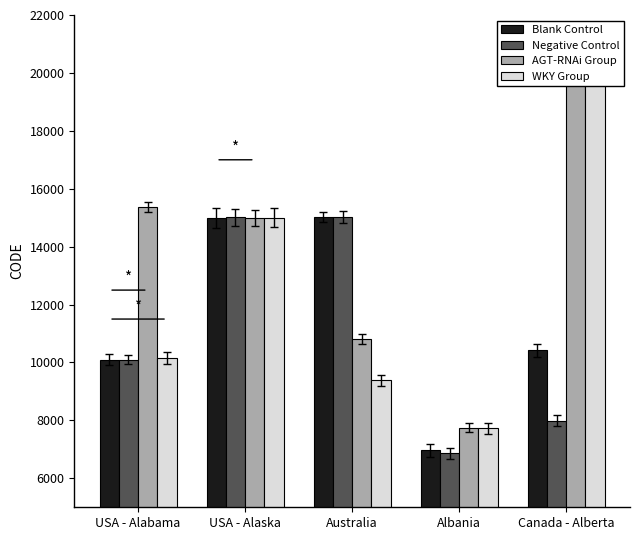

List the labels in order of WKY Group value, smallest first.

Albania, Australia, USA - Alabama, USA - Alaska, Canada - Alberta